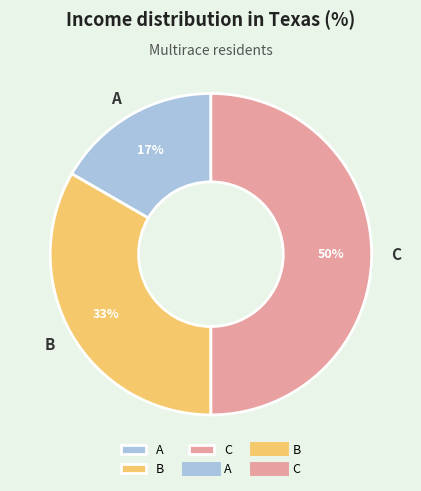

To the nearest percent, what portion does B represent?

33%